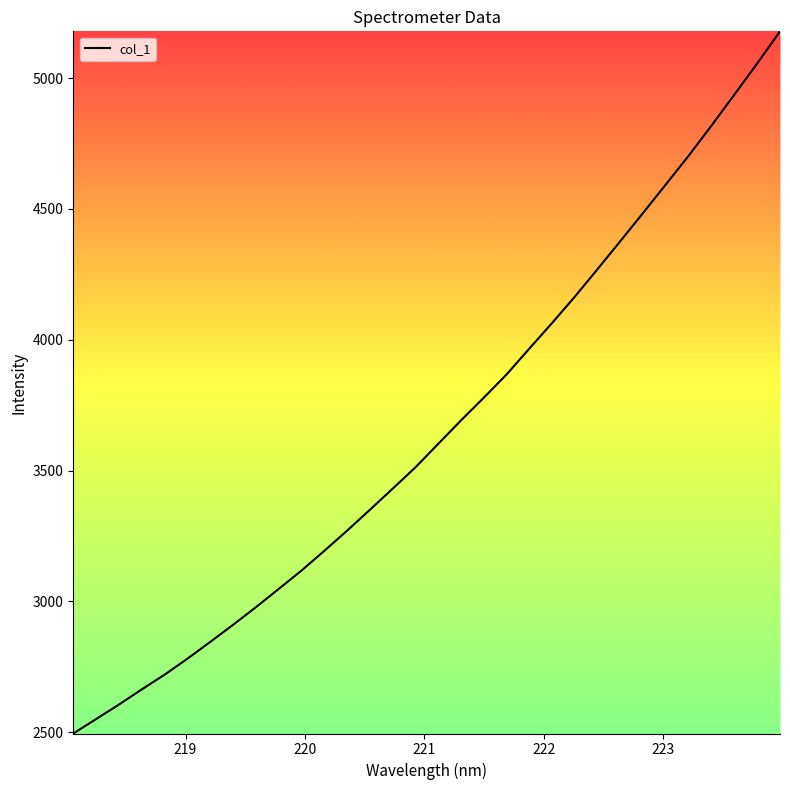

What is the minimum value shown in the chart?

2495.1